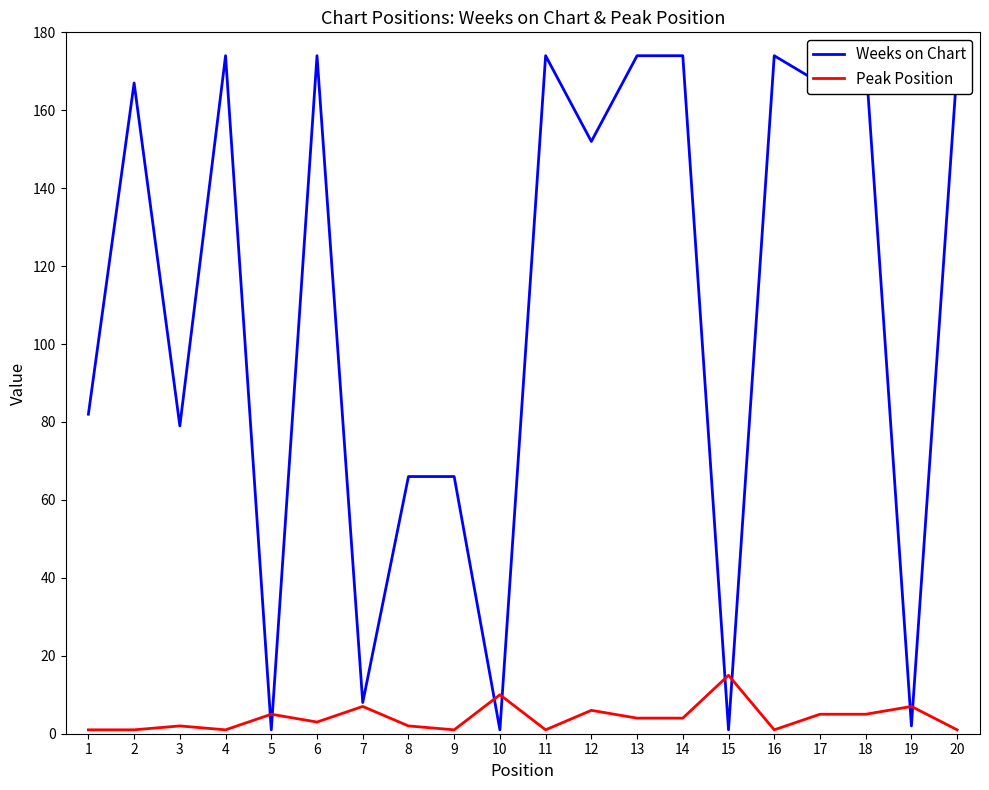

What is the difference between the Weeks on Chart values at 7 and 3?

71